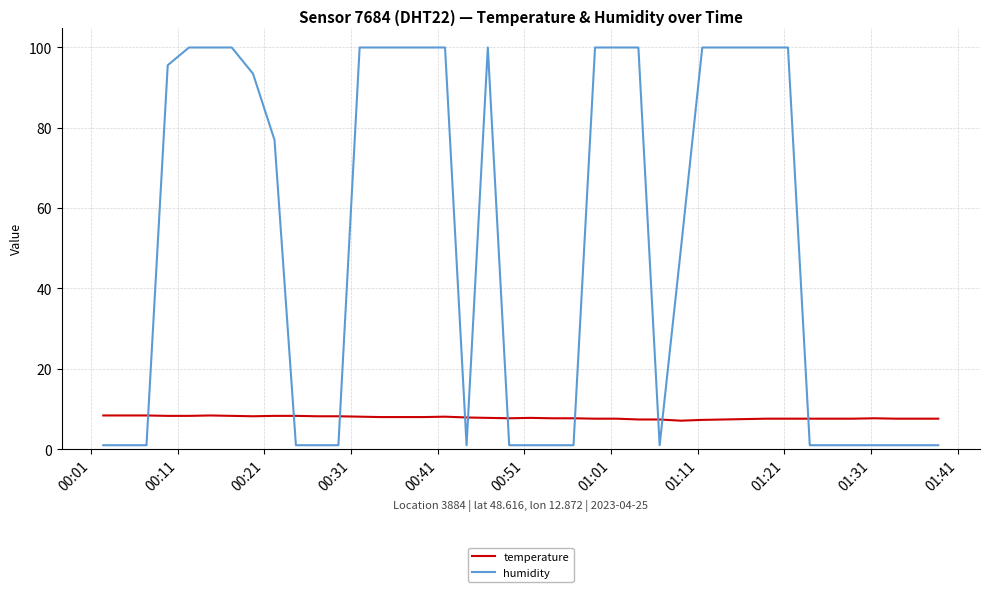

Rank the series by their average value, from highest to lowest.

humidity, temperature